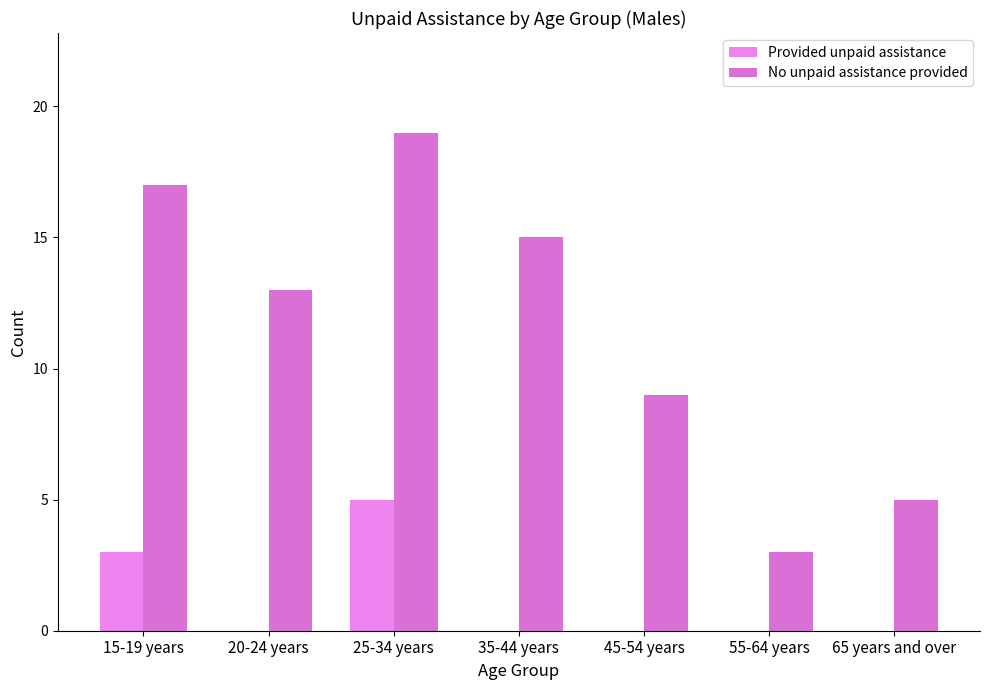

The value of No unpaid assistance provided at 25-34 years is 19. True or false?

True